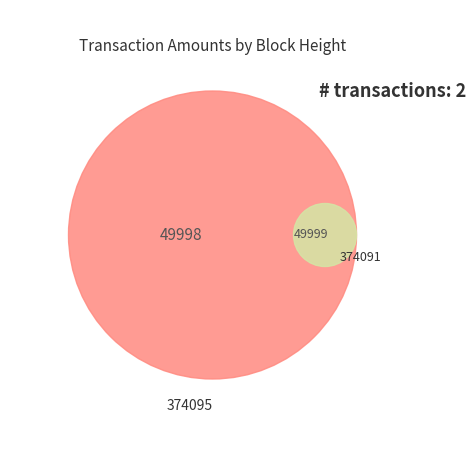

To the nearest percent, what is the combined percentage of 374095 and 374091?

100%